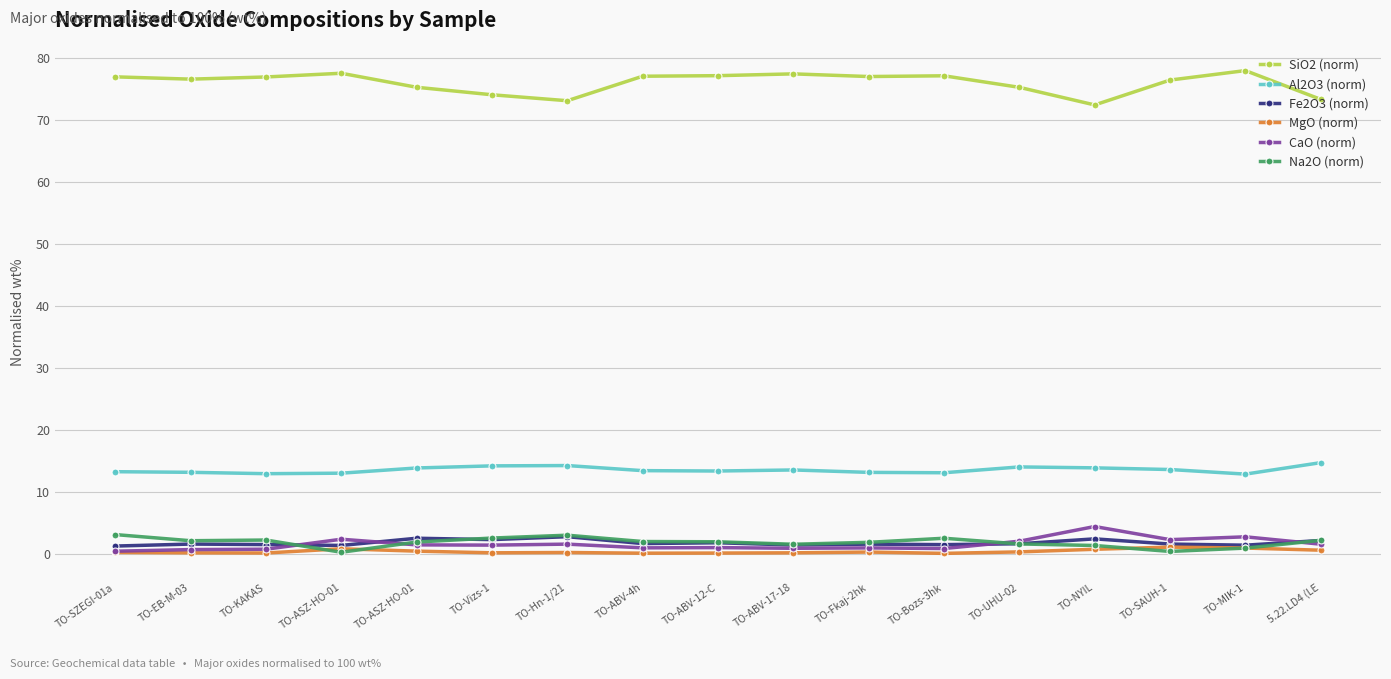

At which label does Fe2O3 (norm) reach its peak?

TO-Hn-1/21